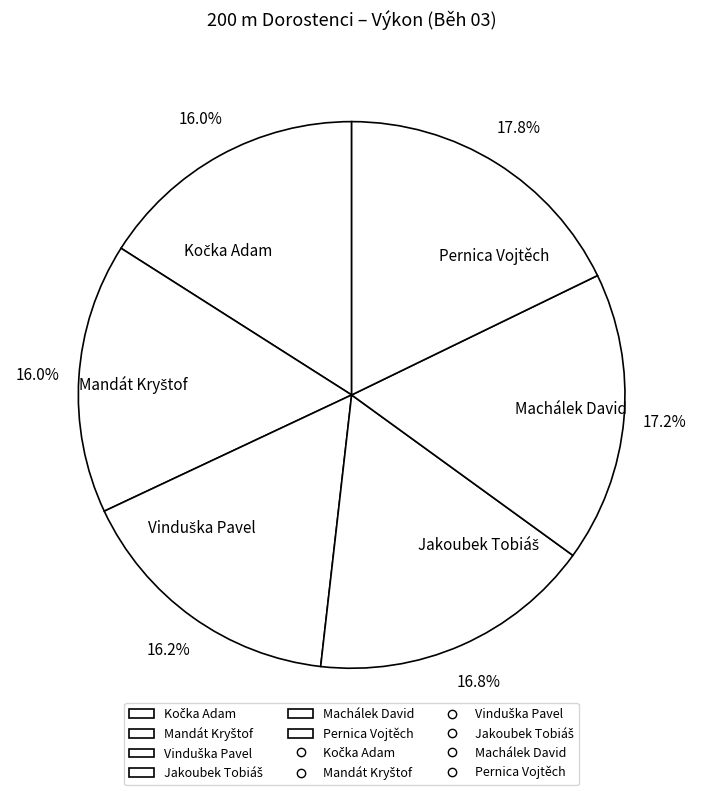

What is the largest slice in the pie chart?

Pernica Vojtěch